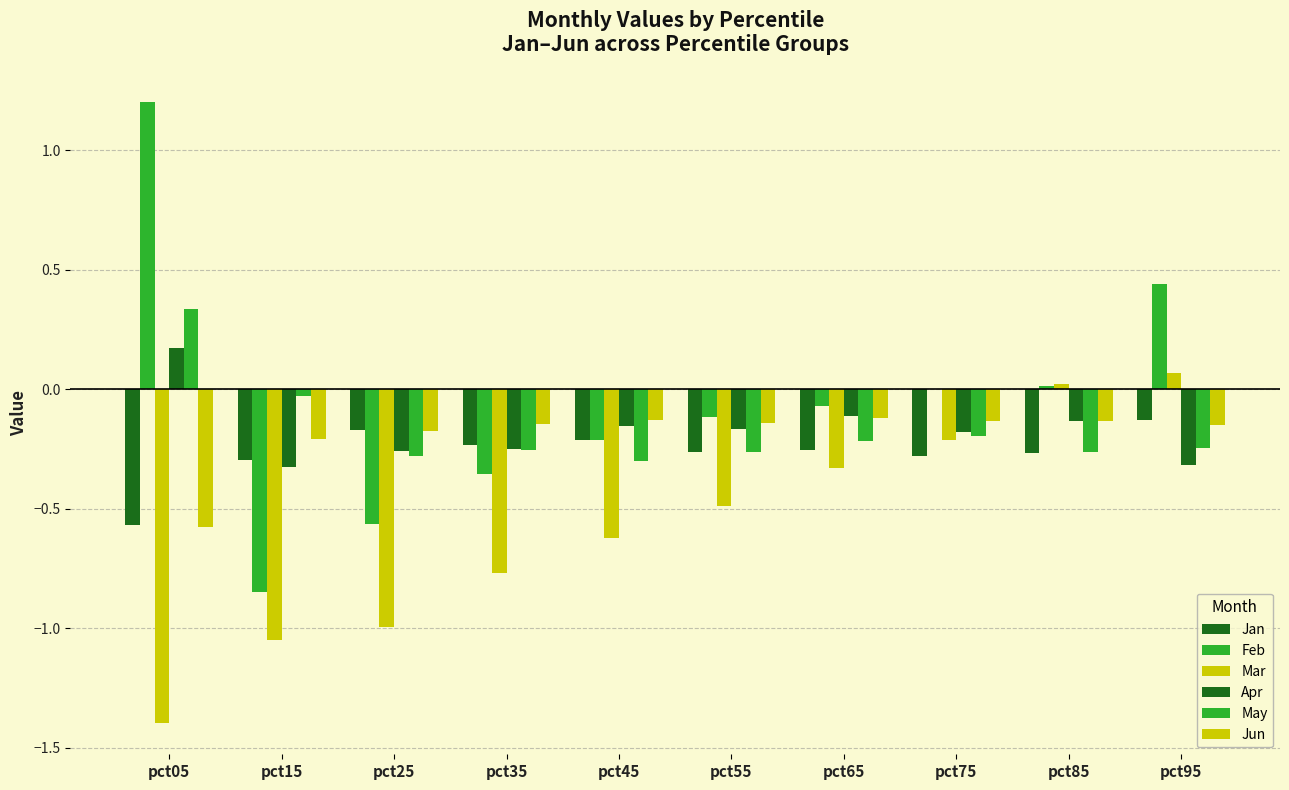

Reading left to right, extract all data points from this chart.

Jan: pct05=-0.6	pct15=-0.3	pct25=-0.2	pct35=-0.2	pct45=-0.2	pct55=-0.3	pct65=-0.3	pct75=-0.3	pct85=-0.3	pct95=-0.1
Feb: pct05=1.2	pct15=-0.8	pct25=-0.6	pct35=-0.4	pct45=-0.2	pct55=-0.1	pct65=-0.1	pct75=0.0	pct85=0.0	pct95=0.4
Mar: pct05=-1.4	pct15=-1.0	pct25=-1.0	pct35=-0.8	pct45=-0.6	pct55=-0.5	pct65=-0.3	pct75=-0.2	pct85=0.0	pct95=0.1
Apr: pct05=0.2	pct15=-0.3	pct25=-0.3	pct35=-0.2	pct45=-0.2	pct55=-0.2	pct65=-0.1	pct75=-0.2	pct85=-0.1	pct95=-0.3
May: pct05=0.3	pct15=-0.0	pct25=-0.3	pct35=-0.3	pct45=-0.3	pct55=-0.3	pct65=-0.2	pct75=-0.2	pct85=-0.3	pct95=-0.2
Jun: pct05=-0.6	pct15=-0.2	pct25=-0.2	pct35=-0.1	pct45=-0.1	pct55=-0.1	pct65=-0.1	pct75=-0.1	pct85=-0.1	pct95=-0.1